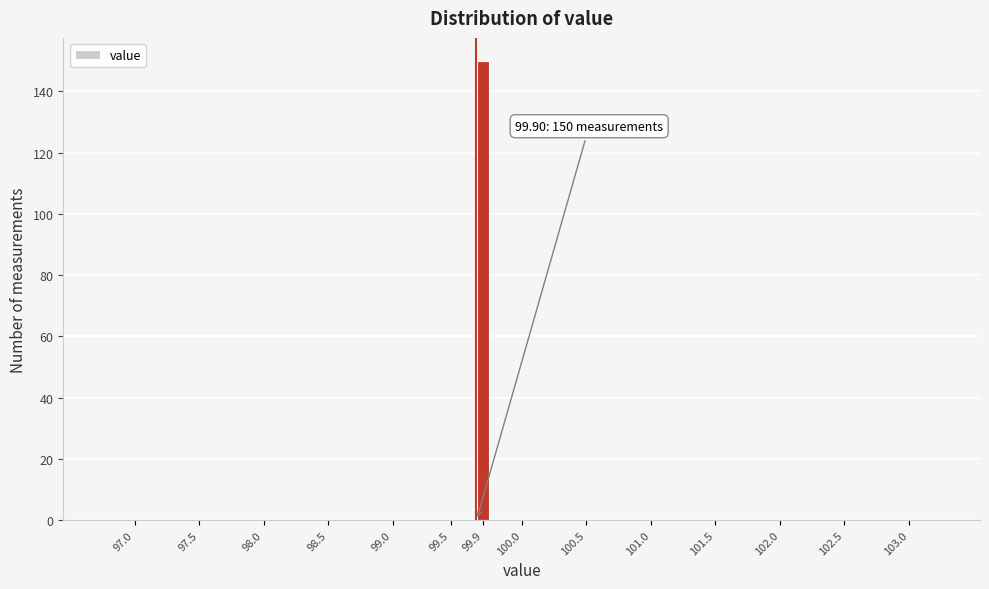

Reading right to left, transcribe all the data shown in this chart.

103.0=0	102.5=0	102.0=0	101.5=0	101.0=0	100.5=0	100.0=0	99.9=150	99.5=0	99.0=0	98.5=0	98.0=0	97.5=0	97.0=0